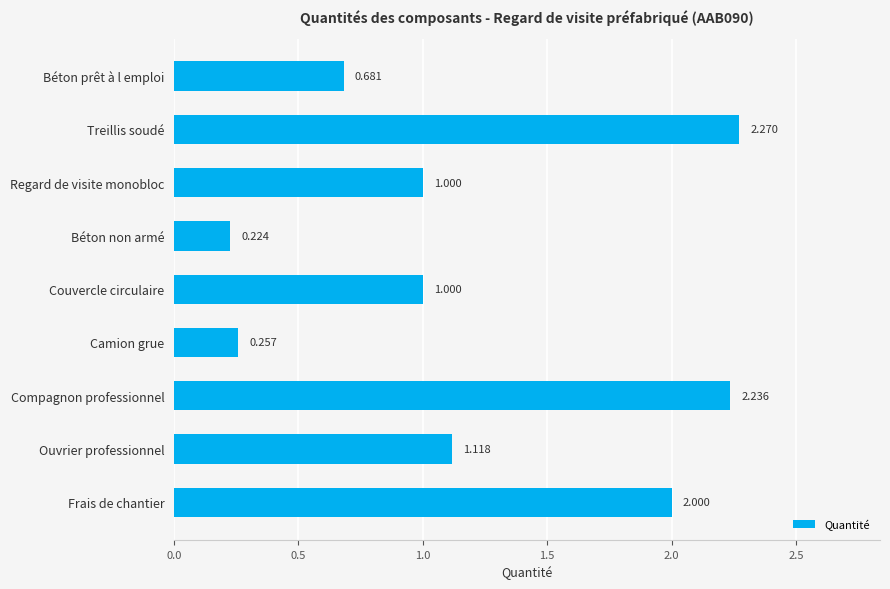

What is the label of the 6th bar from the top?

Camion grue